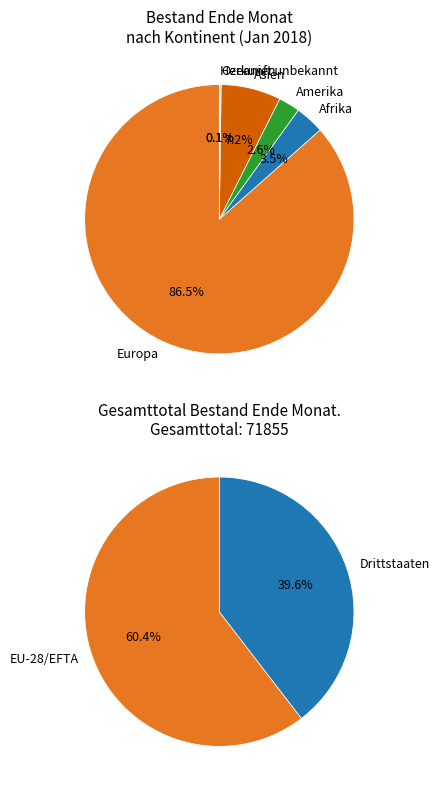

How many slices are in this pie chart?

6